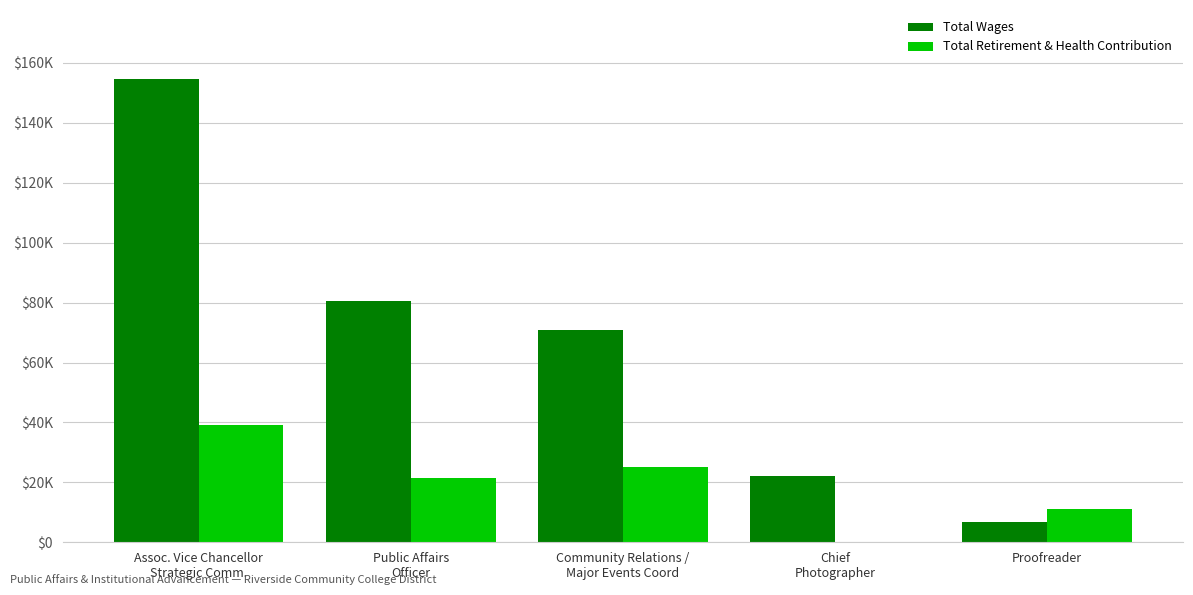

Between Assoc. Vice Chancellor
Strategic Comm. and Community Relations /
Major Events Coord, which is larger?

Assoc. Vice Chancellor
Strategic Comm.